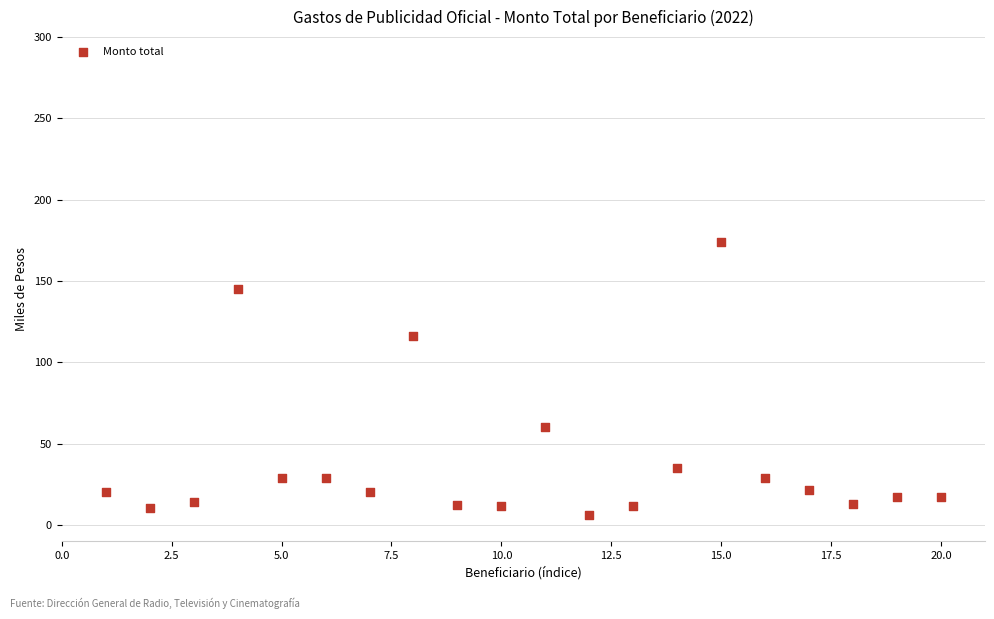

What is the range of Y values (max minus min)?

168.2